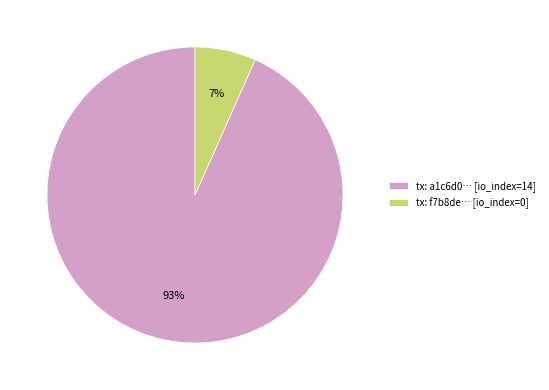

Is the sum of tx: f7b8de… [io_index=0] and tx: a1c6d0… [io_index=14] greater than half?

Yes